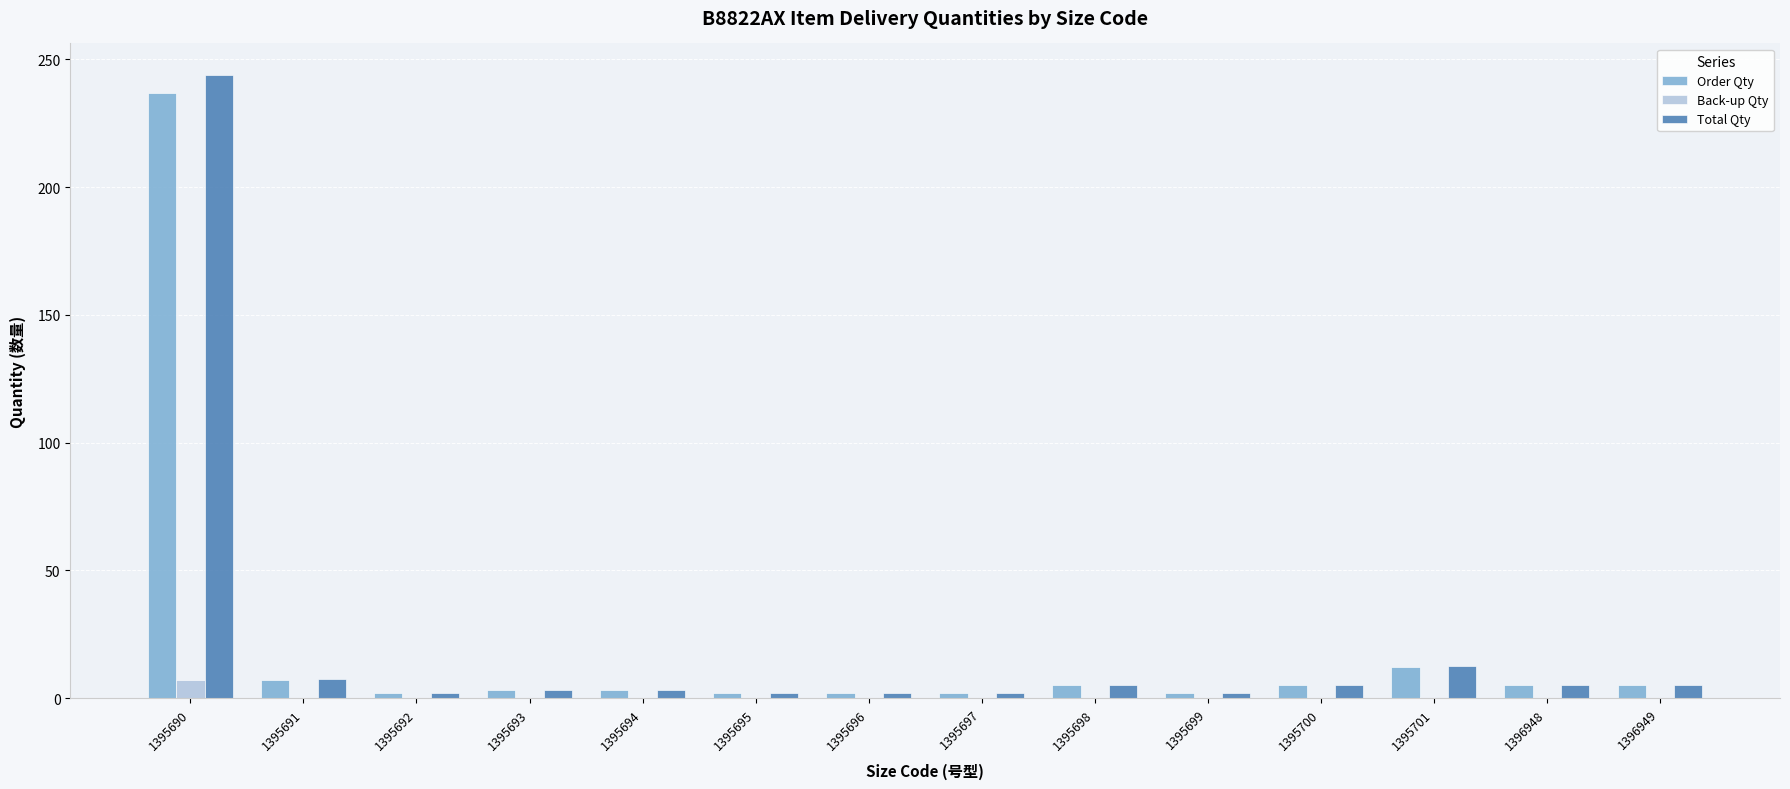

Which category has the highest value in the Back-up Qty series?

1395690